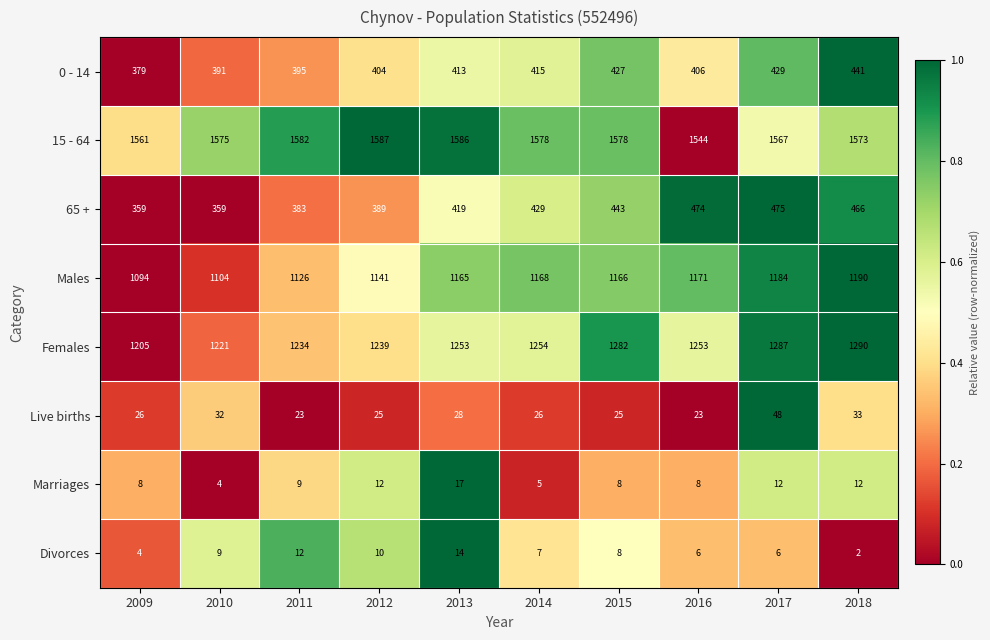

What is the difference between the second highest and second lowest values in the 0 - 14 series?

38